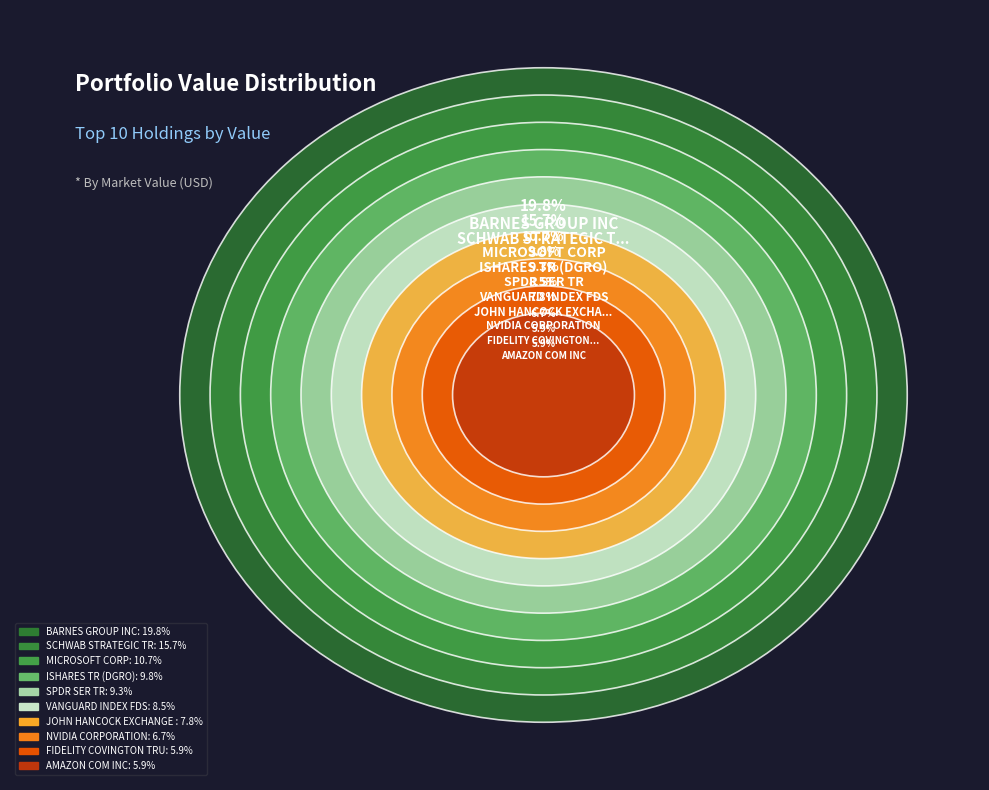

True or false: NVIDIA CORPORATION accounts for 1% of the total.

False